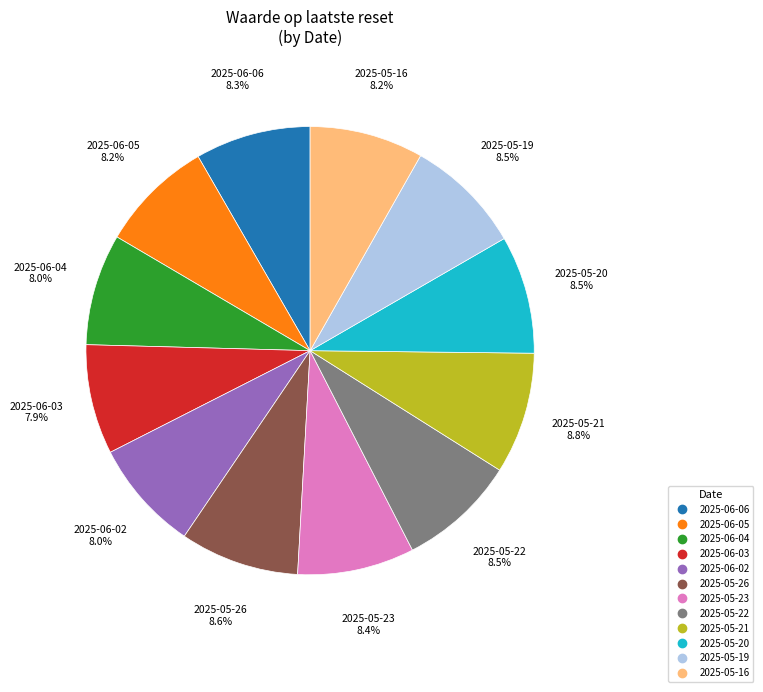

How many slices are in this pie chart?

12